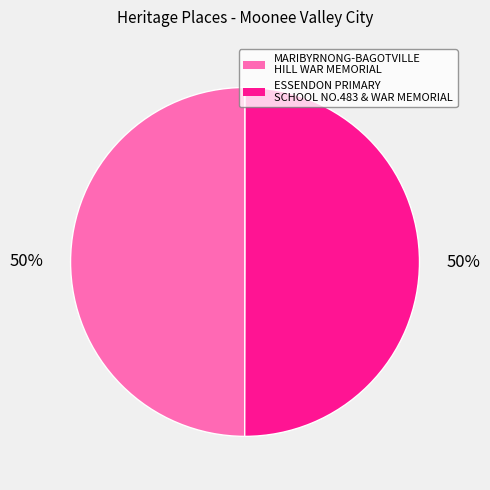

What percentage is the ESSENDON PRIMARY SCHOOL NO.483 & WAR MEMORIAL slice, to the nearest percent?

50%